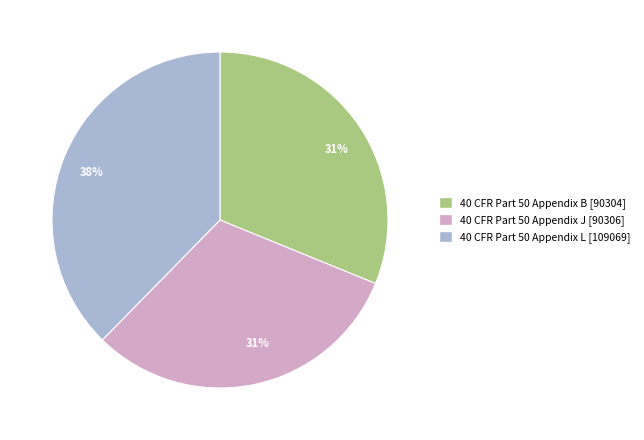

To the nearest percent, what percentage of the pie is 40 CFR Part 50 Appendix L?

38%